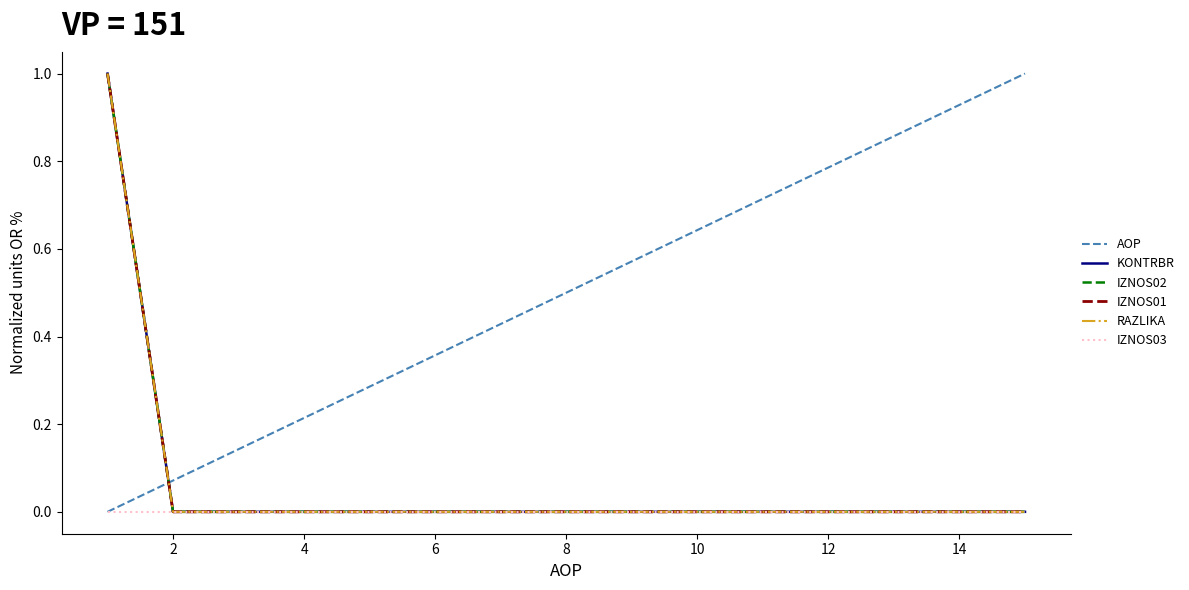

Which series has the largest total across all categories?

AOP